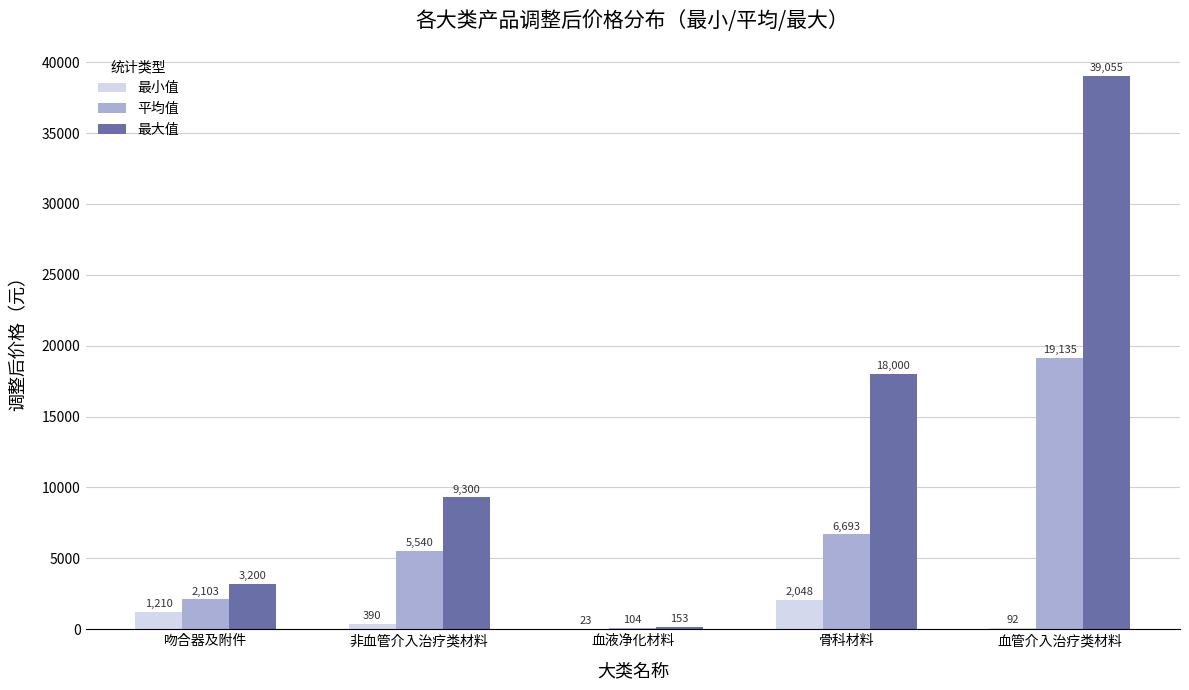

What are all the series names shown in the legend?

最小值, 平均值, 最大值